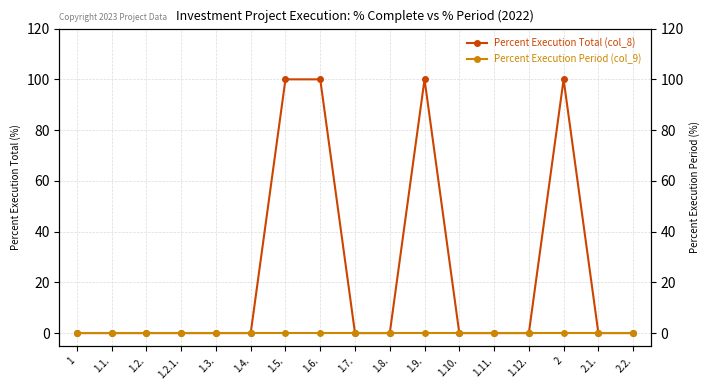

Rank the series by their maximum value, from lowest to highest.

Percent Execution Period (col_9), Percent Execution Total (col_8)